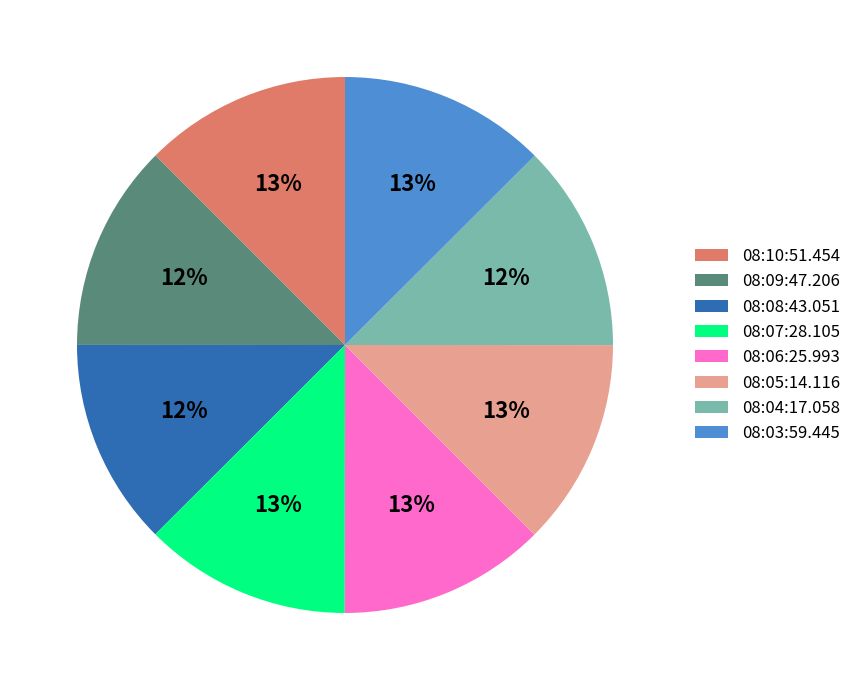

True or false: 08:06:25.993 accounts for 7% of the total.

False